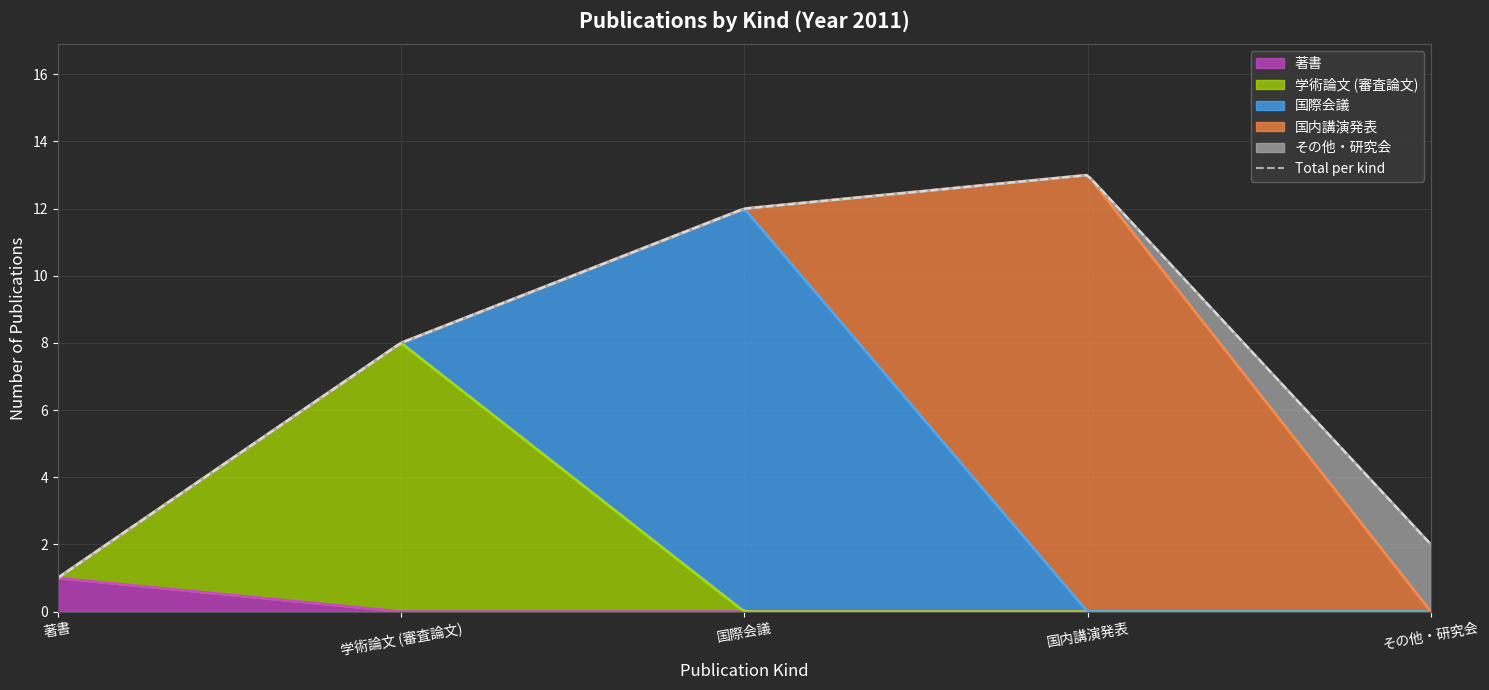

Reading left to right, list all the values displayed in this chart.

著書: 著書=1	学術論文 (審査論文)=0	国際会議=0	国内講演発表=0	その他・研究会=0
学術論文 (審査論文): 著書=0	学術論文 (審査論文)=8	国際会議=0	国内講演発表=0	その他・研究会=0
国際会議: 著書=0	学術論文 (審査論文)=0	国際会議=12	国内講演発表=0	その他・研究会=0
国内講演発表: 著書=0	学術論文 (審査論文)=0	国際会議=0	国内講演発表=13	その他・研究会=0
その他・研究会: 著書=0	学術論文 (審査論文)=0	国際会議=0	国内講演発表=0	その他・研究会=2